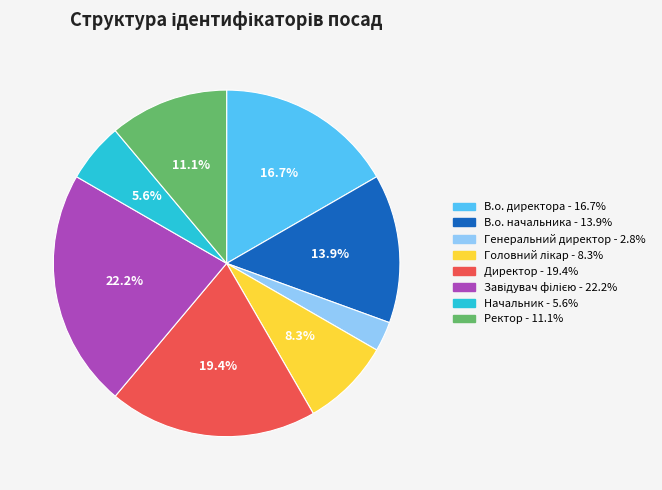

Does Ректор represent more than half of the total?

No